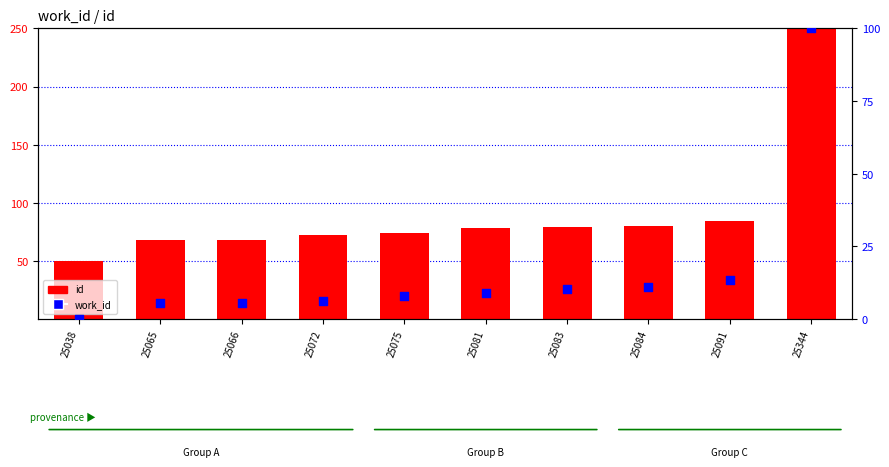

Which series has the largest total across all categories?

id